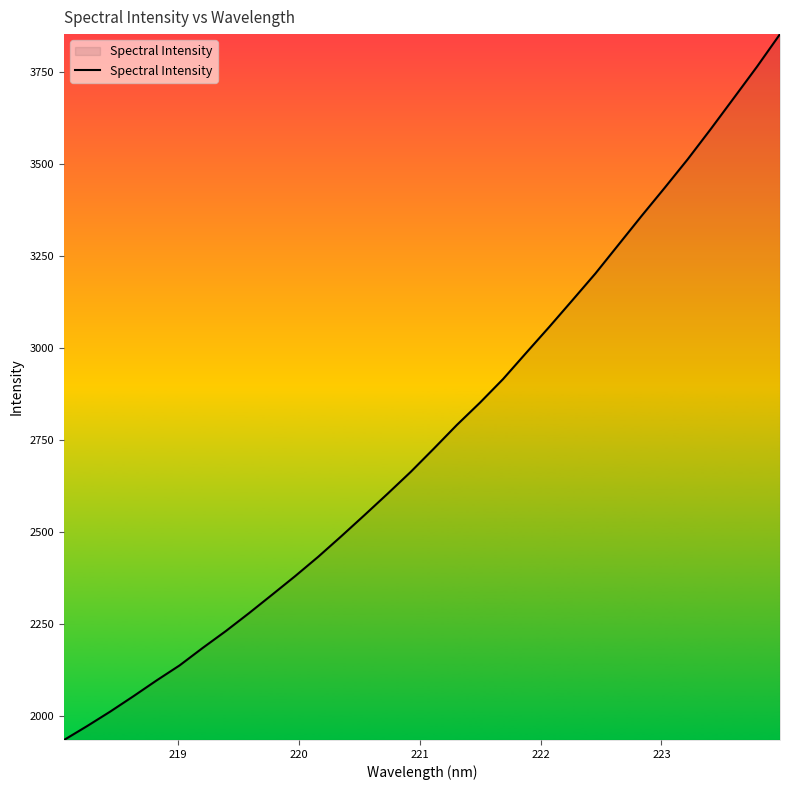

What is the maximum value shown in the chart?

3852.8